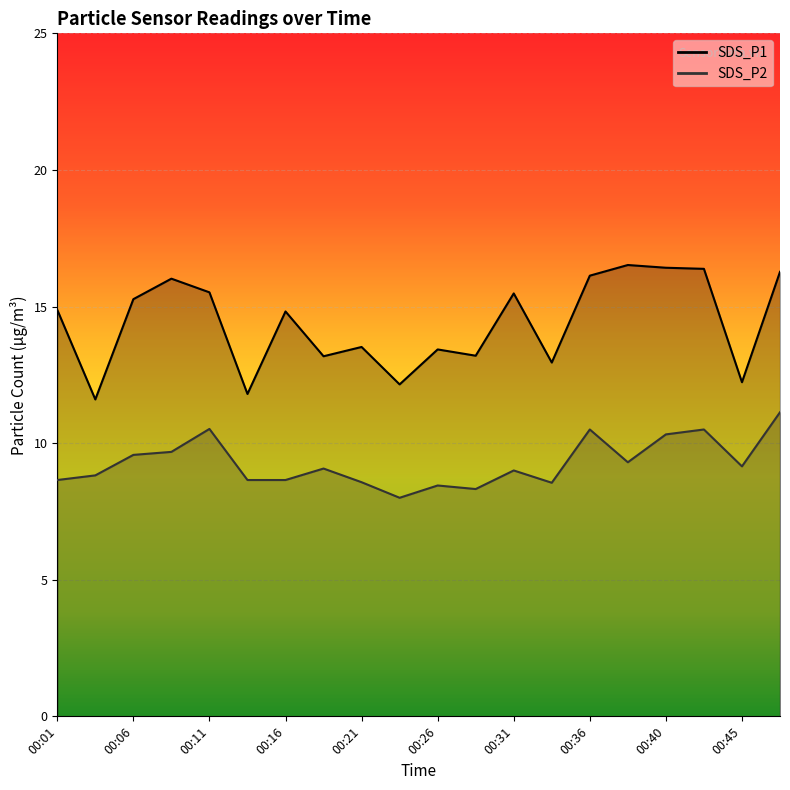

Is it true that SDS_P2 equals 14.5 at 00:26?

False